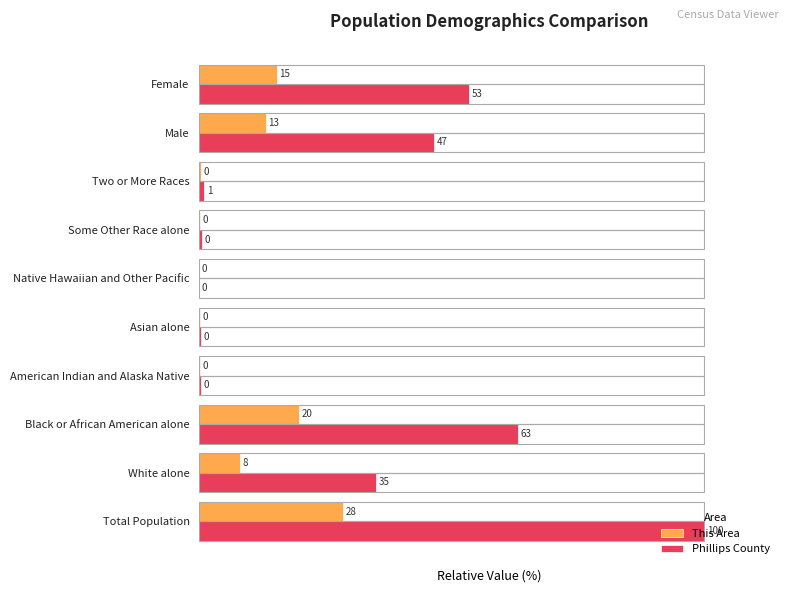

What are all the series names shown in the legend?

This Area, Phillips County